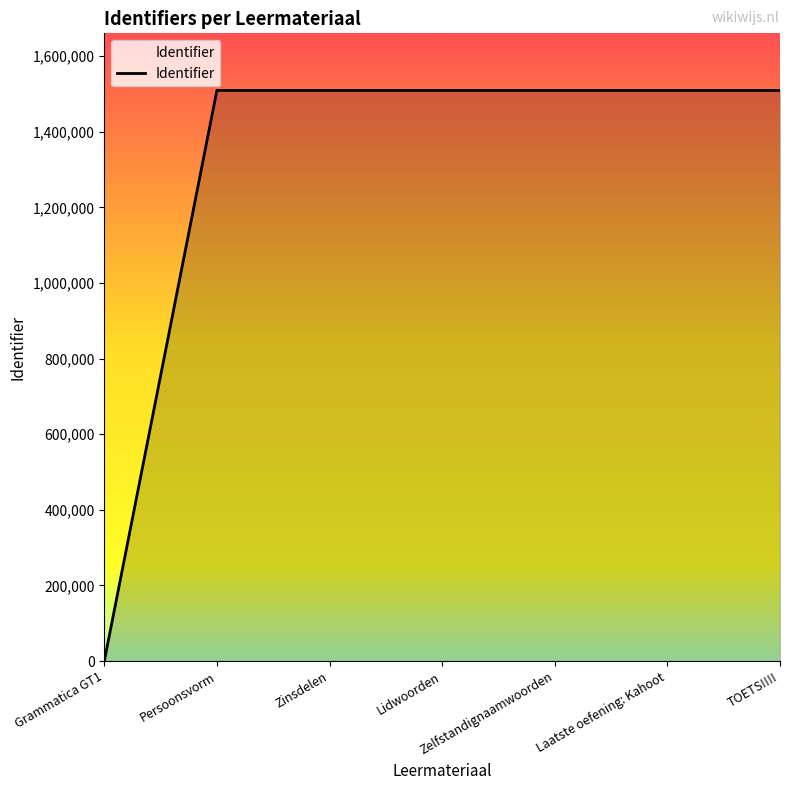

Is it true that the value at Laatste oefening: Kahoot is 803547?

False